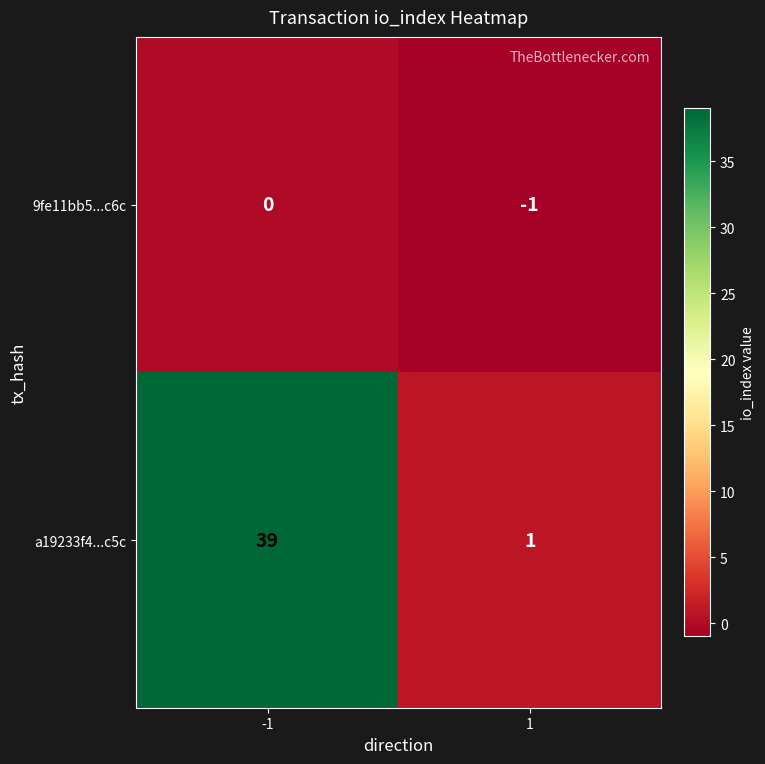

Which series has the widest spread of values?

a19233f4...c5c